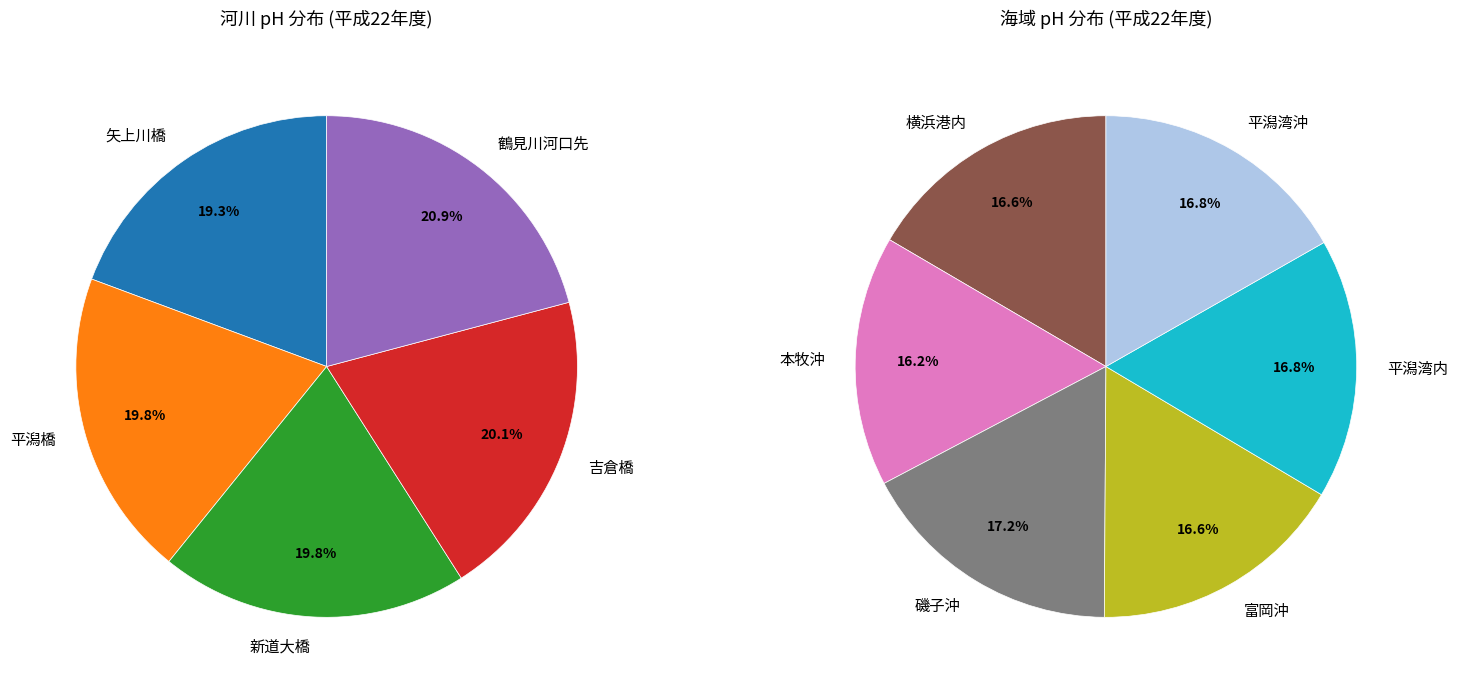

How many segments does this pie chart have?

11